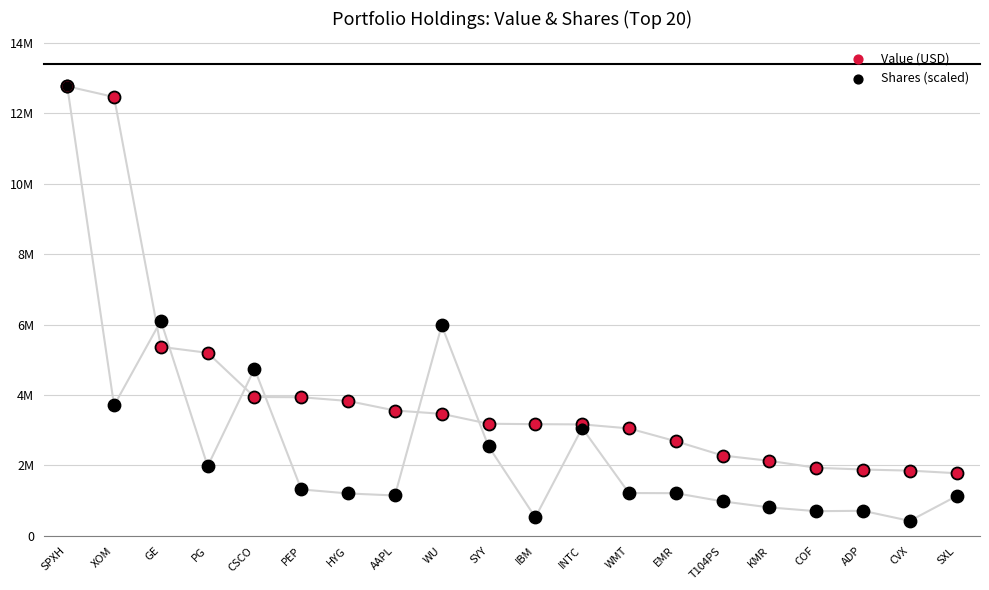

At how many categories does at least one series exceed 10829593?

2